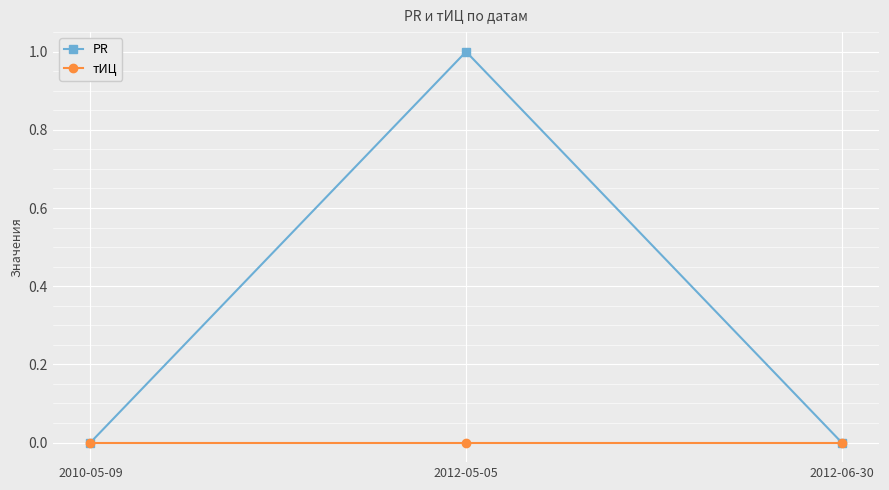

What is the maximum value for PR?

1